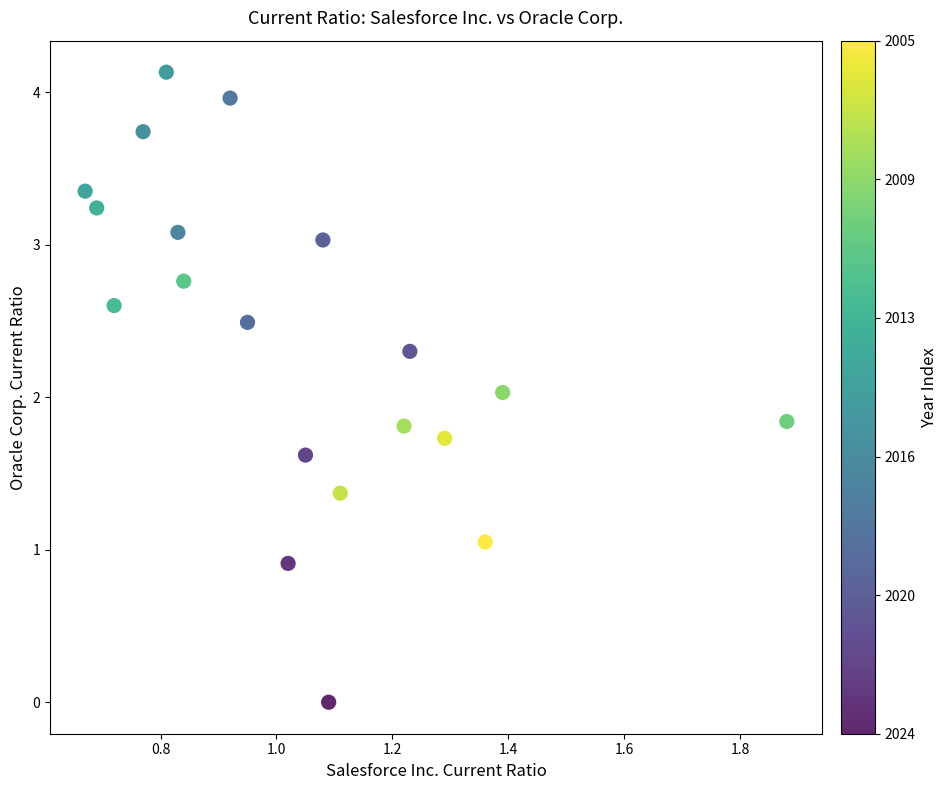

What is the range of Y values (max minus min)?

4.1